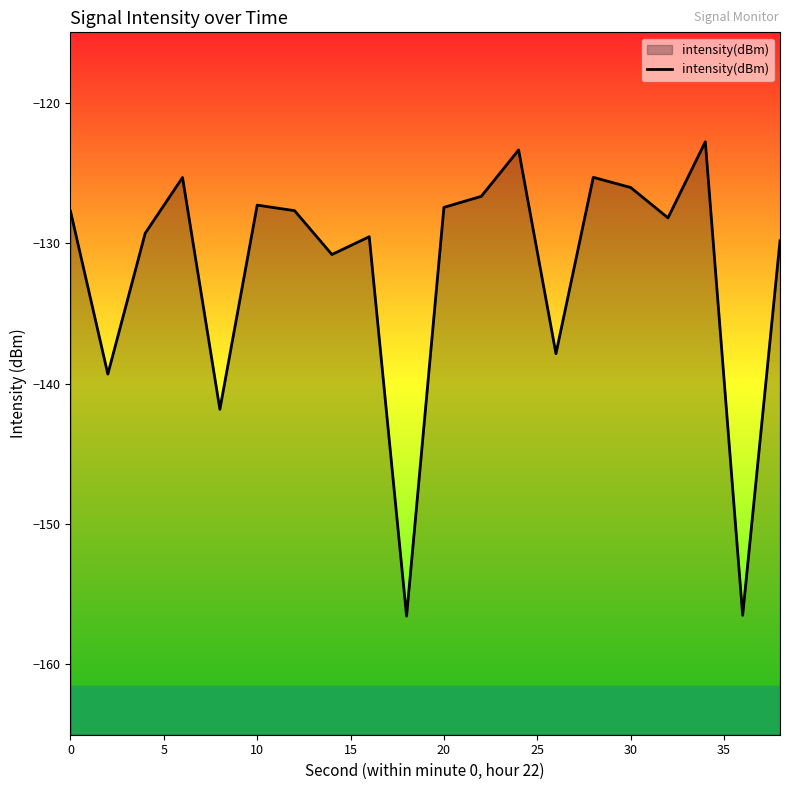

What is the maximum value shown in the chart?

-122.8